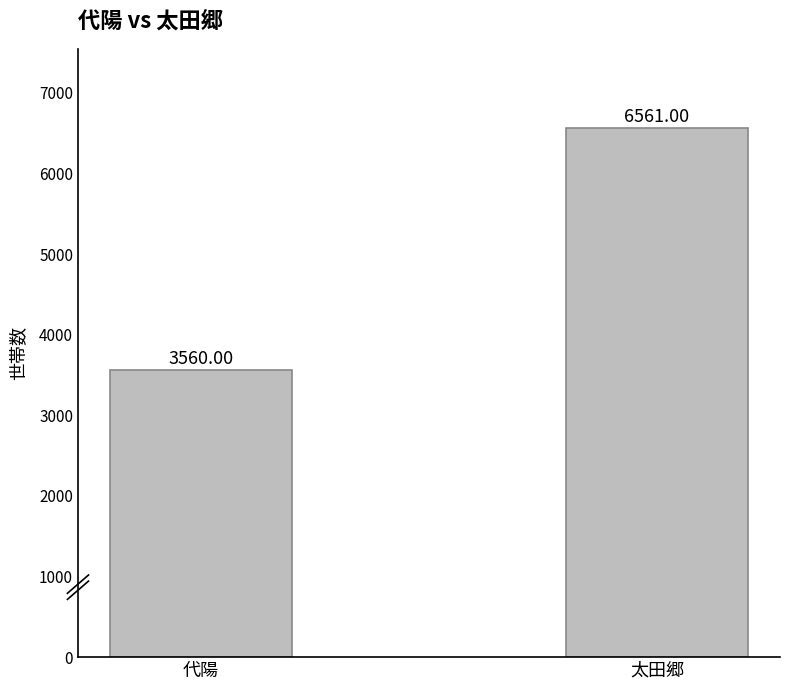

Which category has the highest value across all series?

太田郷